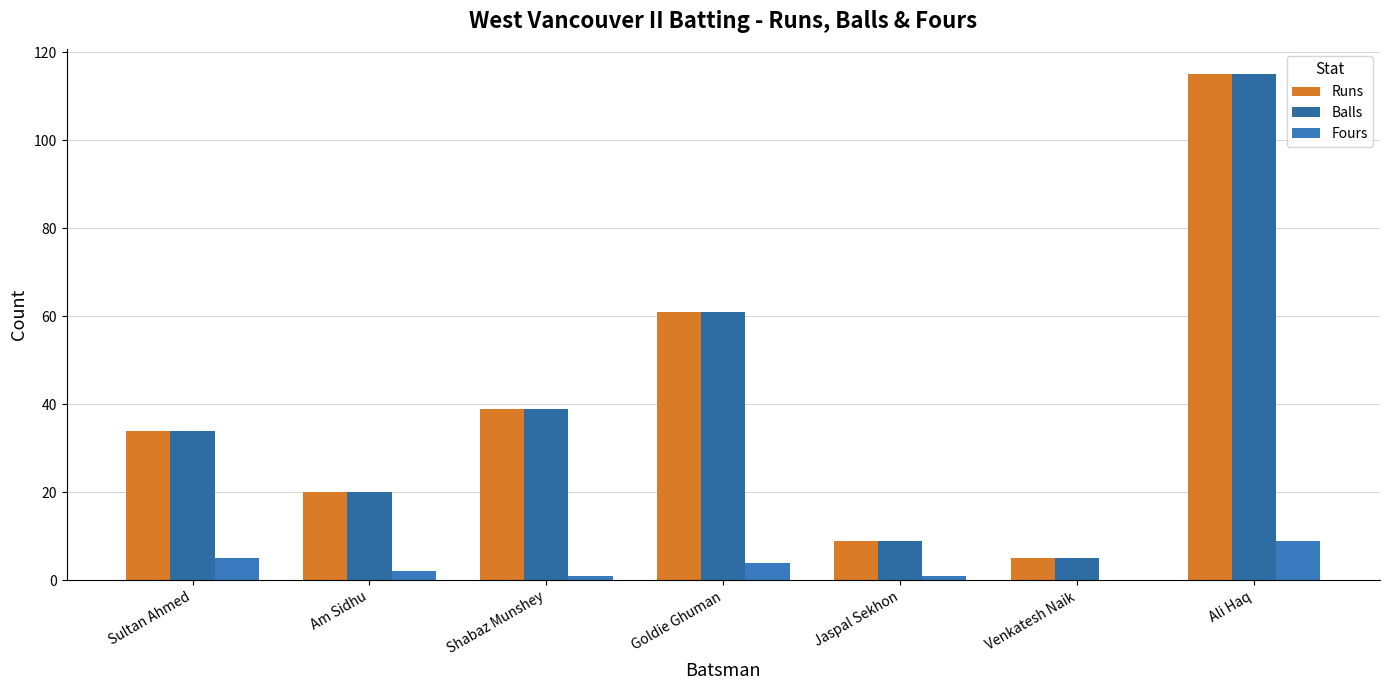

Reading left to right, extract all data points from this chart.

Runs: 34	20	39	61	9	5	115
Balls: 34	20	39	61	9	5	115
Fours: 5	2	1	4	1	0	9